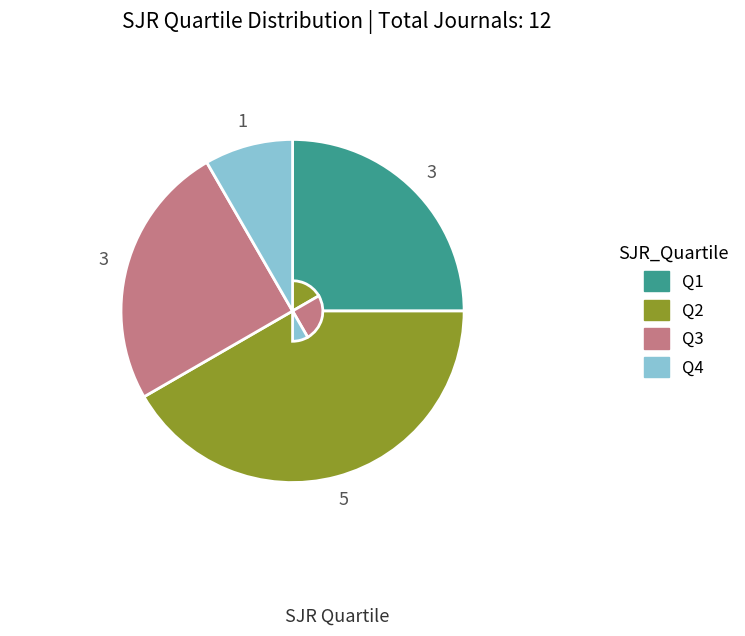

To the nearest percent, what is the combined percentage of Q4 and Q3?

33%